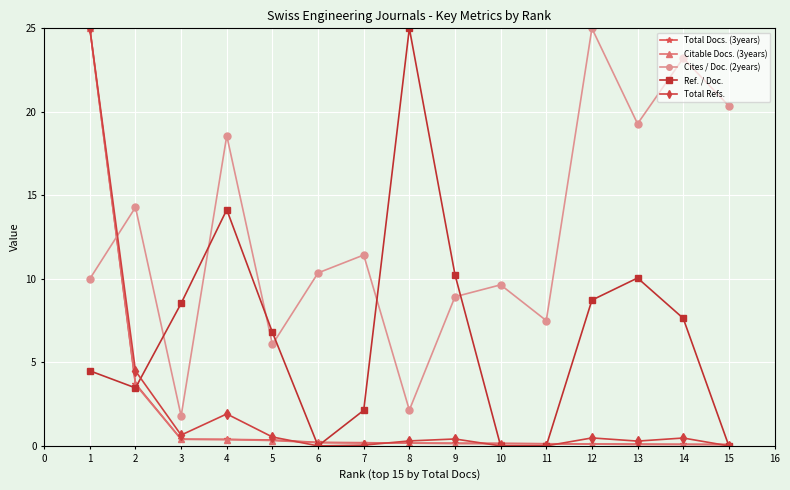

Does the chart have visible grid lines?

Yes